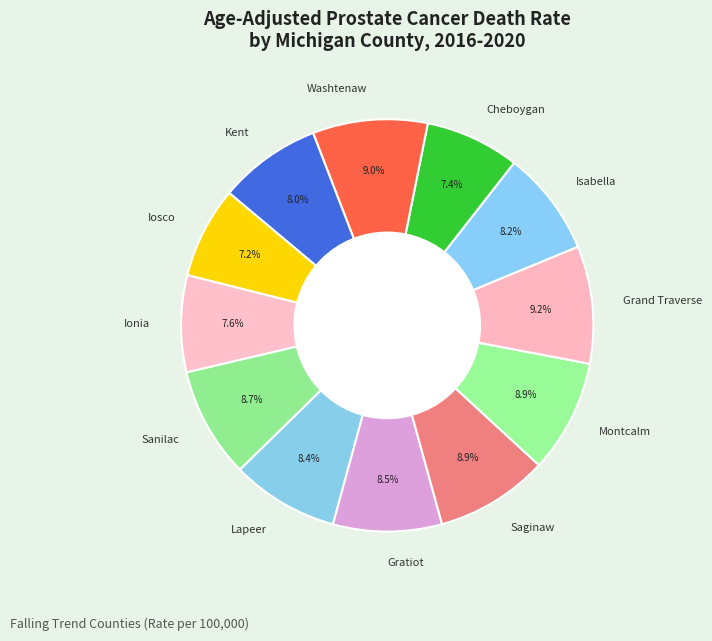

Which has a higher value, Cheboygan or Kent?

Kent